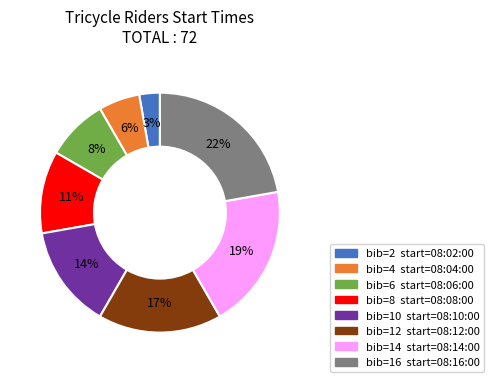

Is there a majority slice in this chart?

No